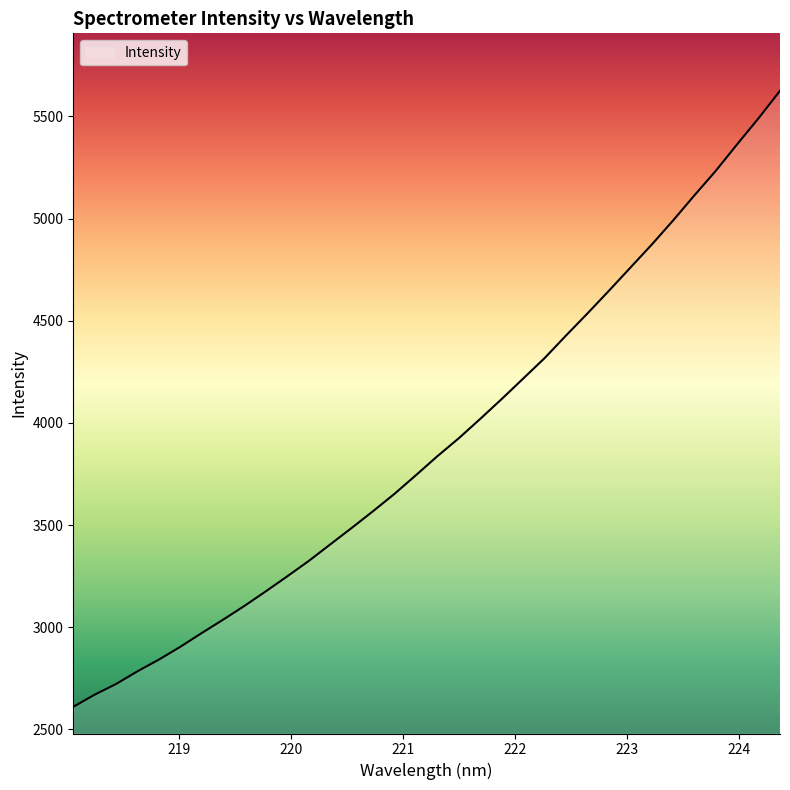

Does the chart have visible grid lines?

No